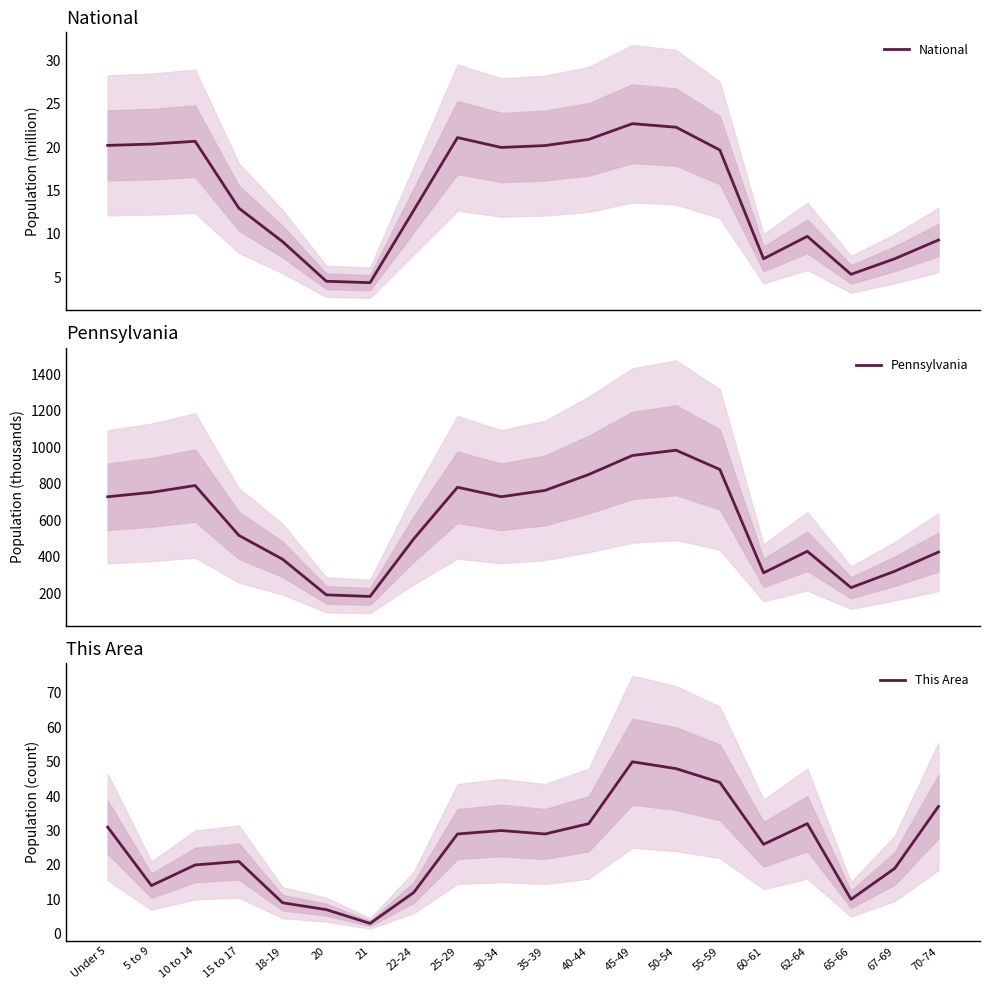

At which category does the chart reach its peak across all series?

50-54